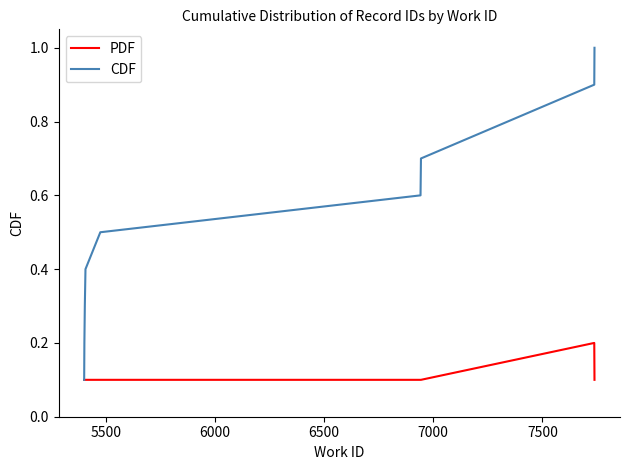

Which series has the widest spread of values?

CDF